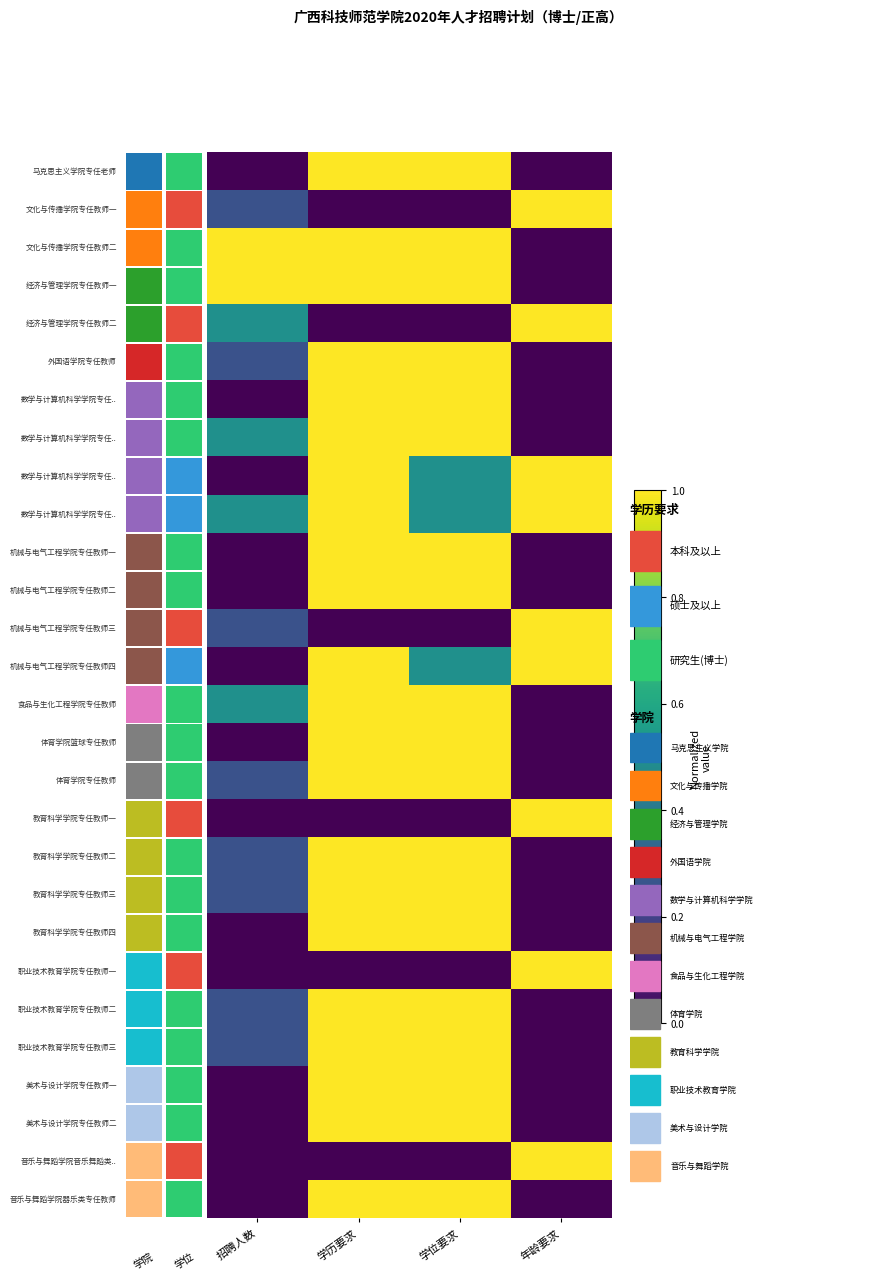

What is the total value across all series at 学历要求?

22.0